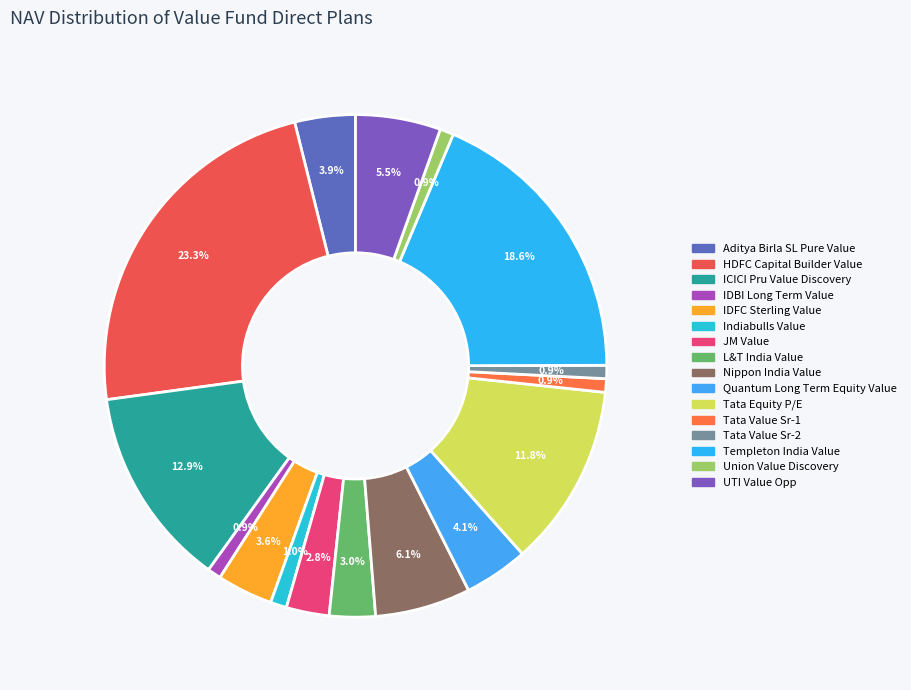

To the nearest percent, what is the difference between the Indiabulls Value and L&T India Value slice percentages?

2%